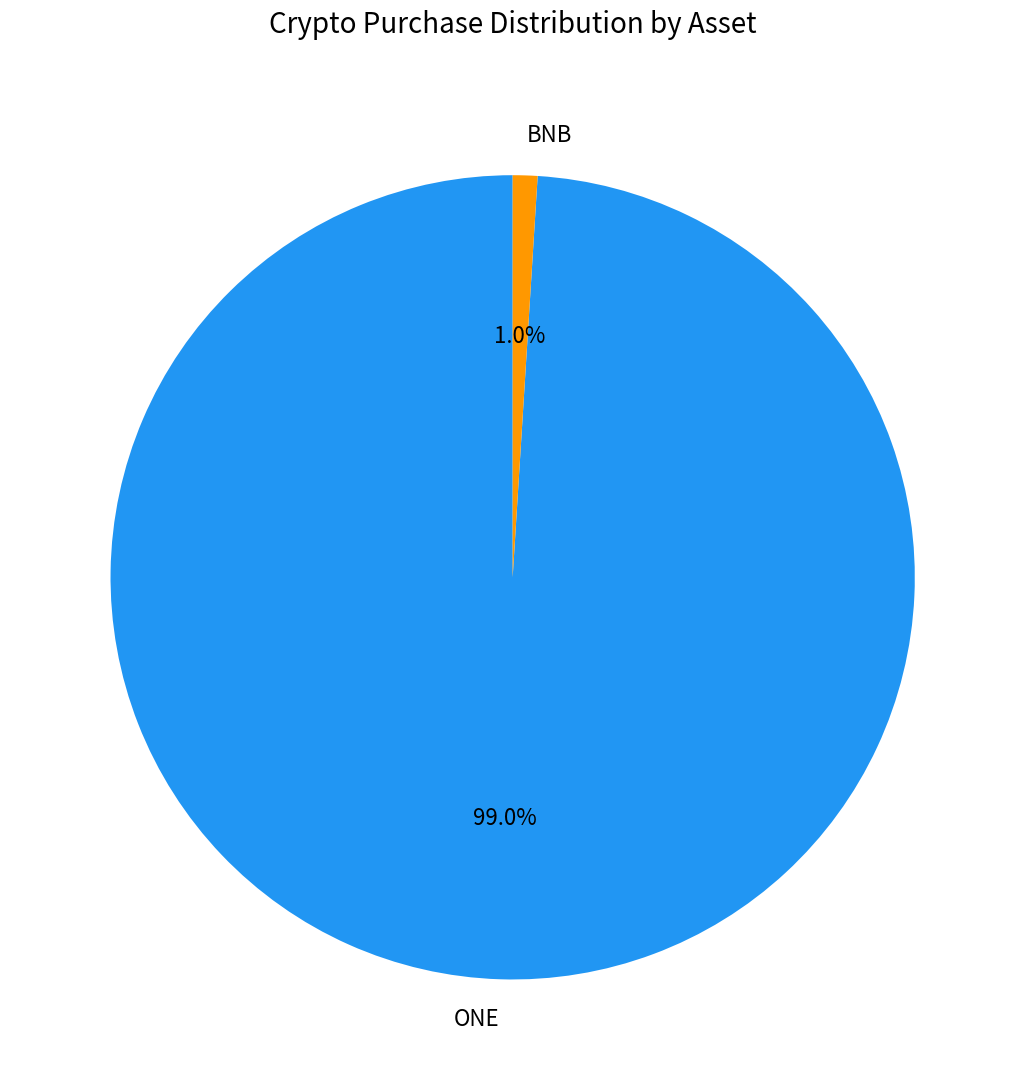

Which category has the smallest portion of the pie?

BNB